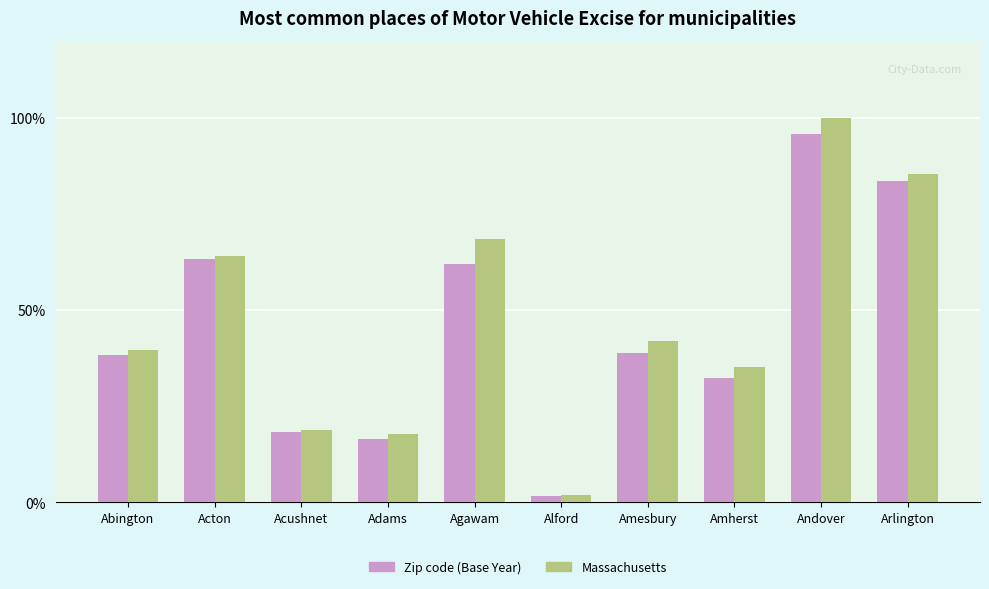

What is the label of the 4th bar from the right?

Amesbury